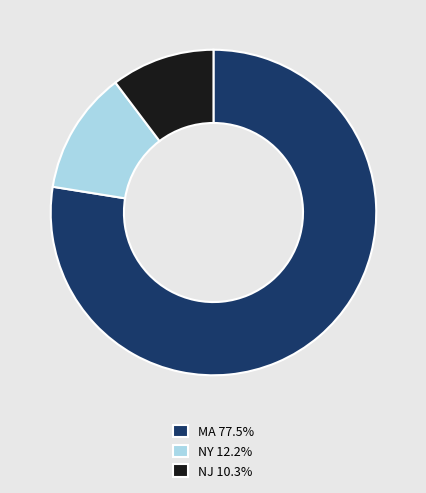

What is the ratio of the value at MA 77.5% to the value at NY 12.2%?

6.4